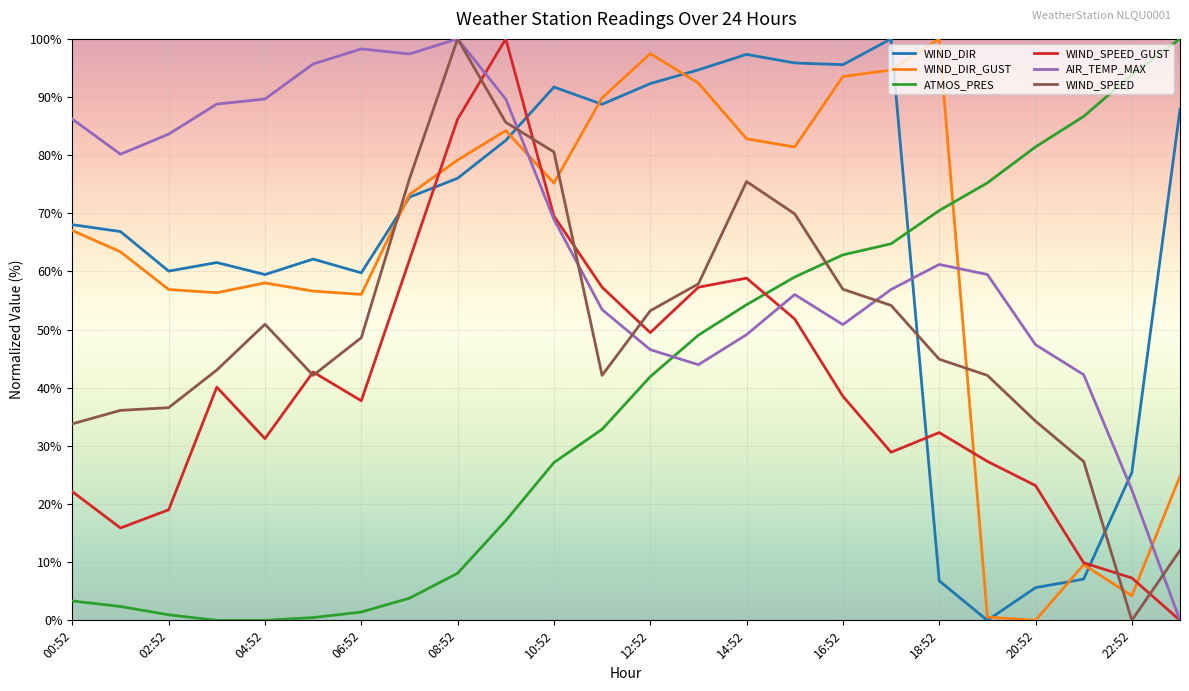

What is the maximum value shown in the chart?

100.0